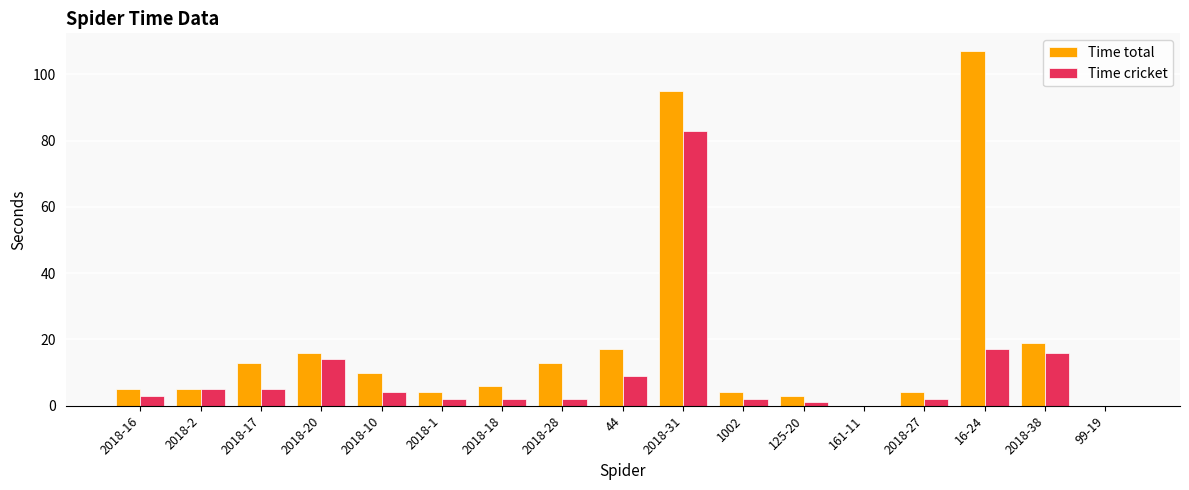

What is the total value across all series at 2018-16?

8